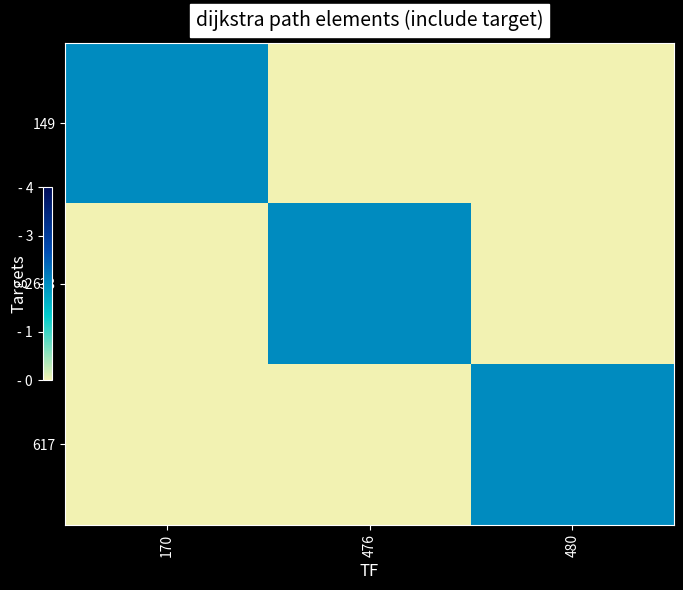

Reading left to right, list all the values displayed in this chart.

149: 170=2	476=0	480=0
633: 170=0	476=2	480=0
617: 170=0	476=0	480=2